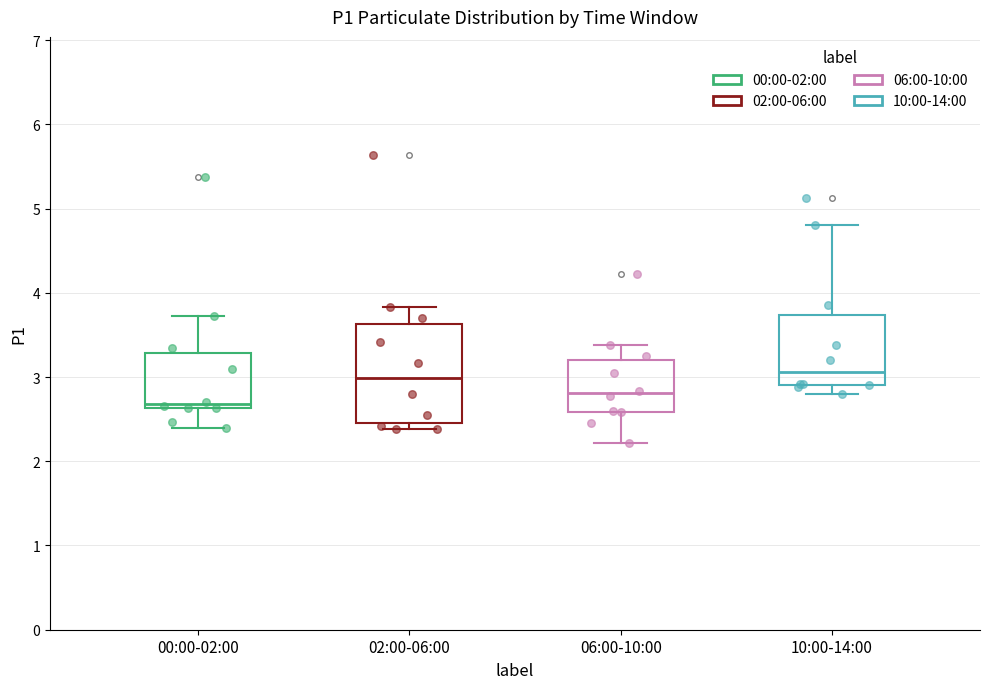

Reading left to right, read every box against the y-axis: the position of its median line, the range the box covers, and the ends of its whiskers. The values are not printed on the chart, so give them approximately, as read against the axis.

00:00-02:00: median 2.7, box 2.6 to 3.3, whiskers 2.4 to 3.7
02:00-06:00: median 3.0, box 2.5 to 3.6, whiskers 2.4 to 3.8
06:00-10:00: median 2.8, box 2.6 to 3.2, whiskers 2.2 to 3.4
10:00-14:00: median 3.1, box 2.9 to 3.7, whiskers 2.8 to 4.8